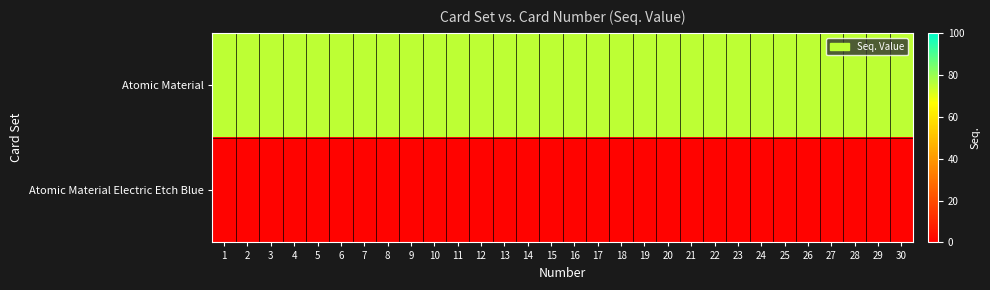

How many categories are shown in the chart?

30